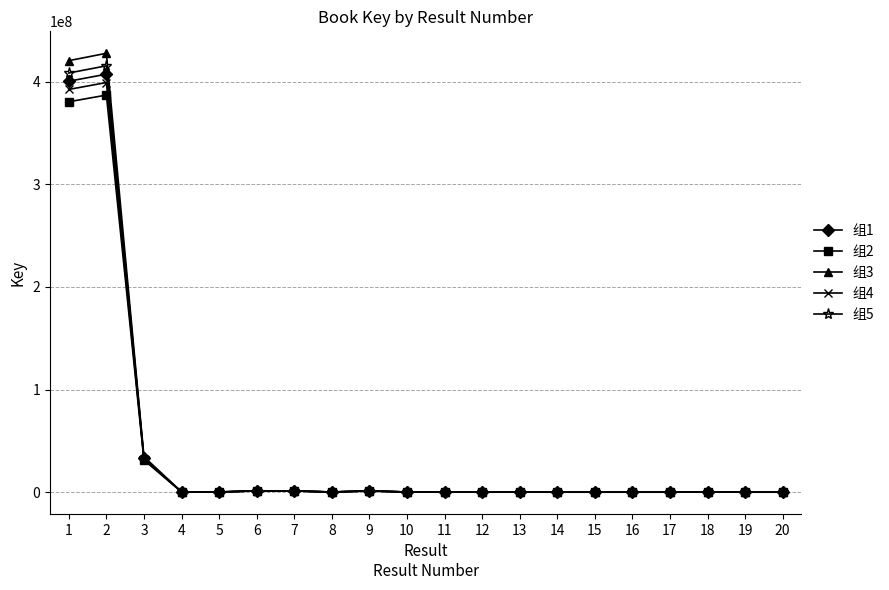

True or false: 组4 has more than 1 points higher than both neighbors.

True